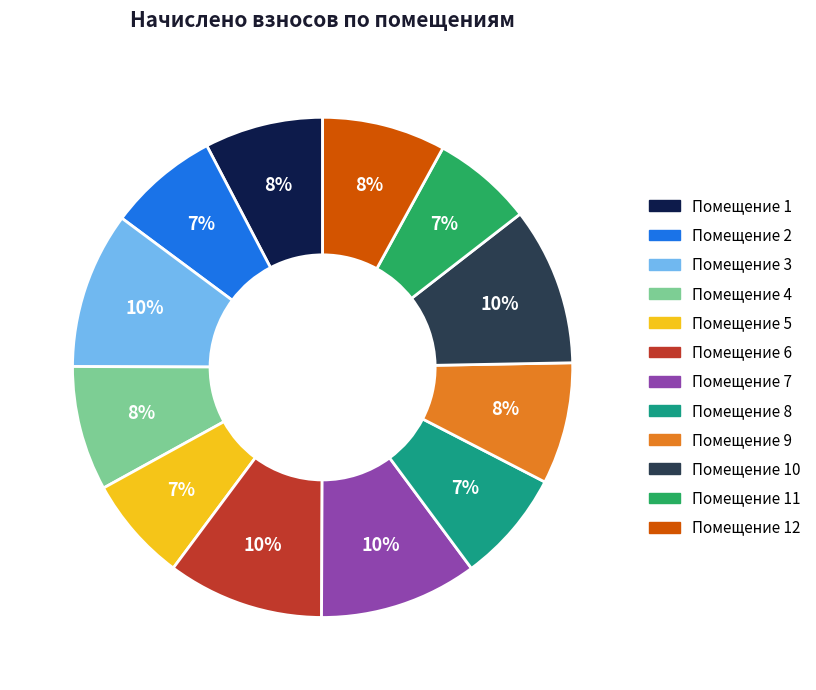

Is there any slice that represents more than half of the pie?

No